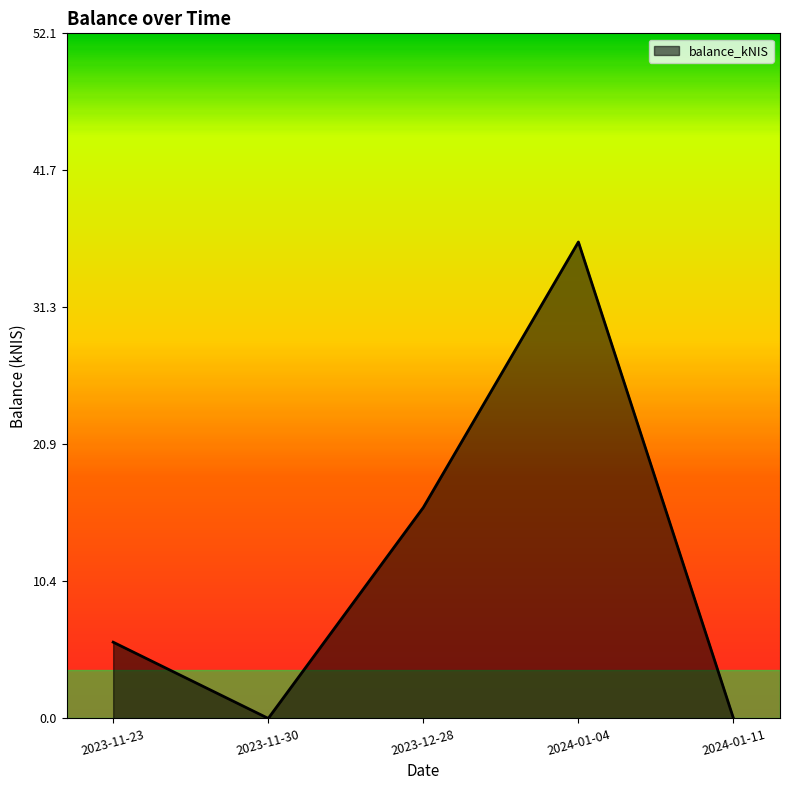

True or false: there are more than 0 points higher than both neighbors.

True